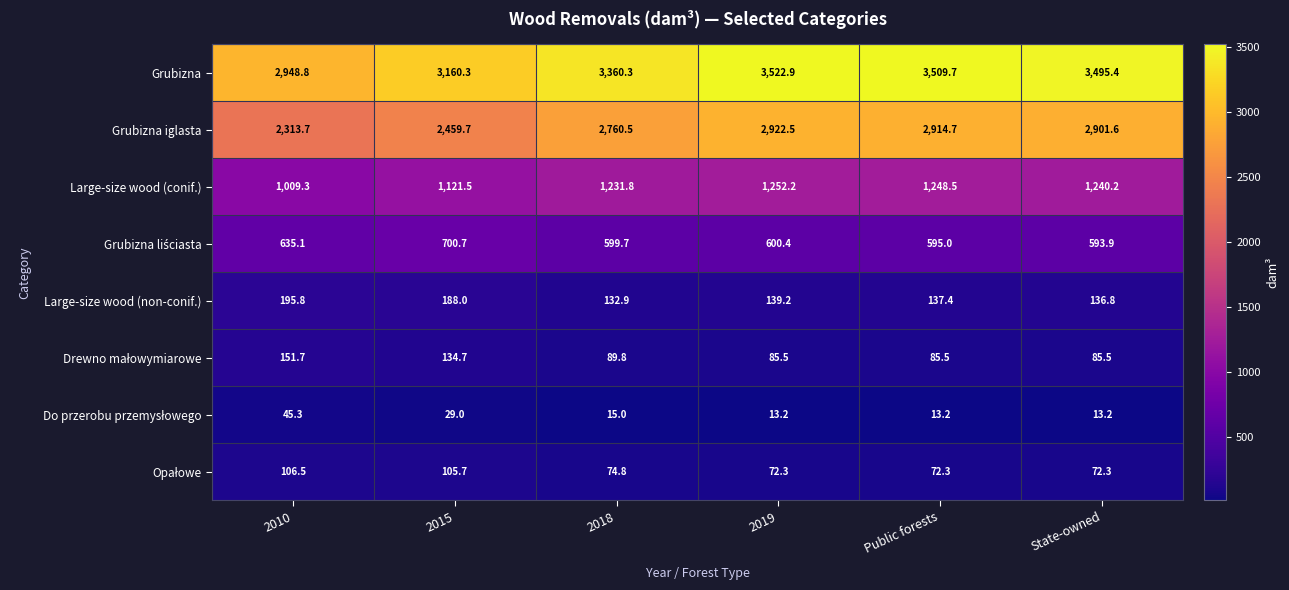

What is the total value across all series at 2010?

7406.2